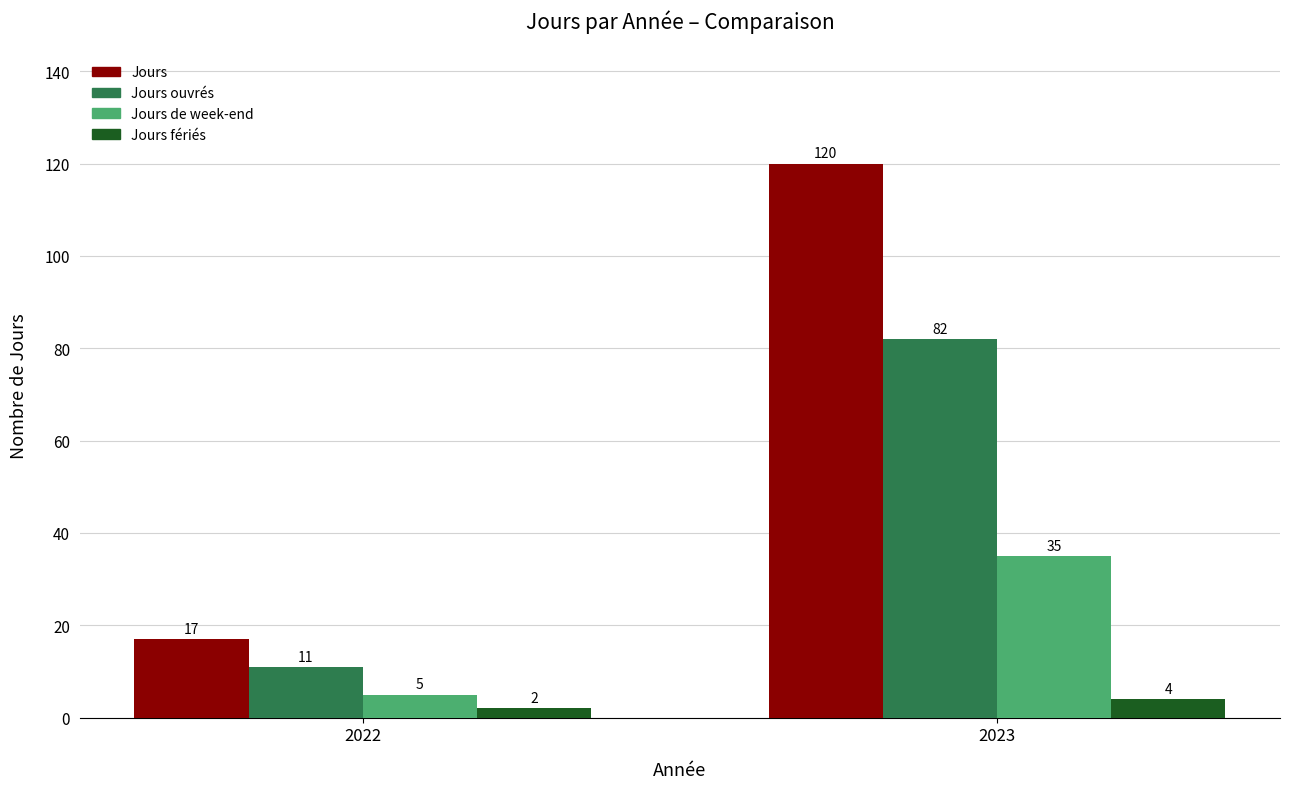

What are all the series names shown in the legend?

Jours, Jours ouvrés, Jours de week-end, Jours fériés